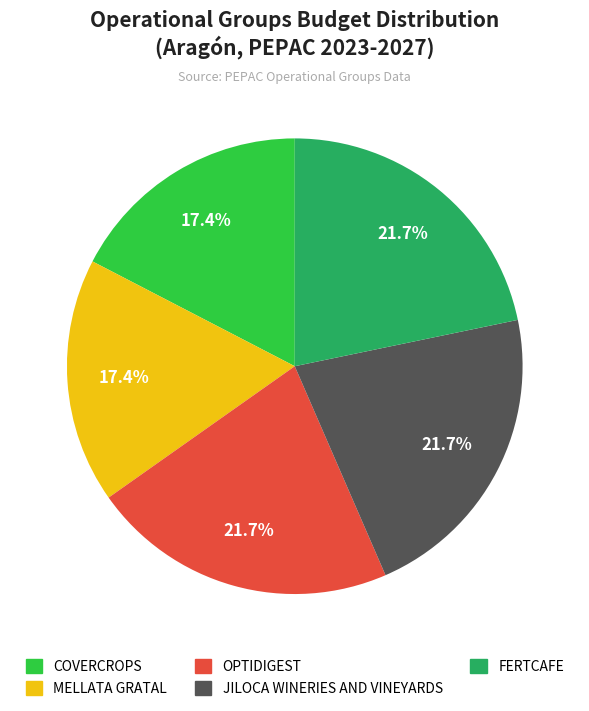

What is the ratio of the value at COVERCROPS to the value at OPTIDIGEST?

0.8